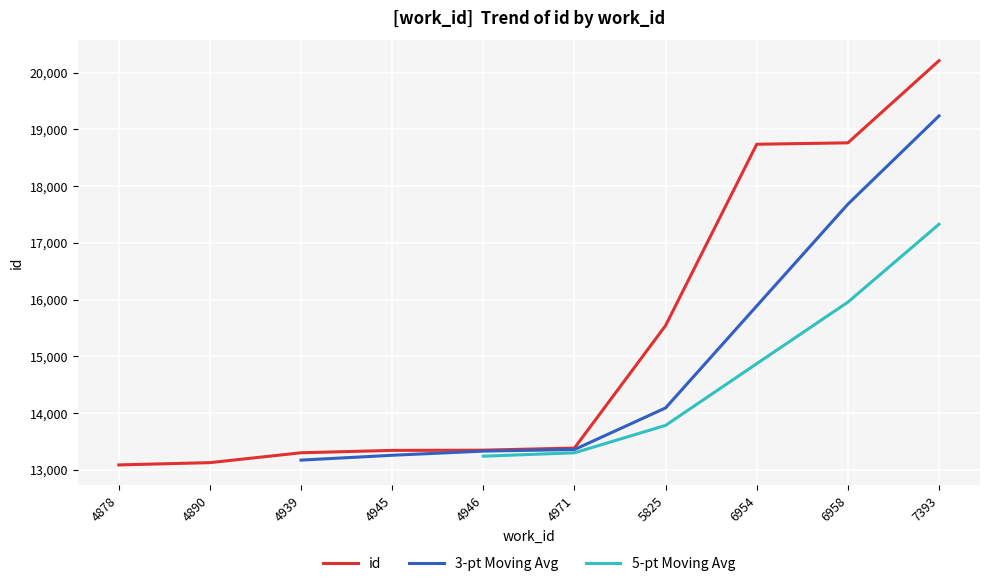

Rank the categories by value from lowest to highest.

4878, 4890, 4939, 4945, 4946, 4971, 5825, 6954, 6958, 7393